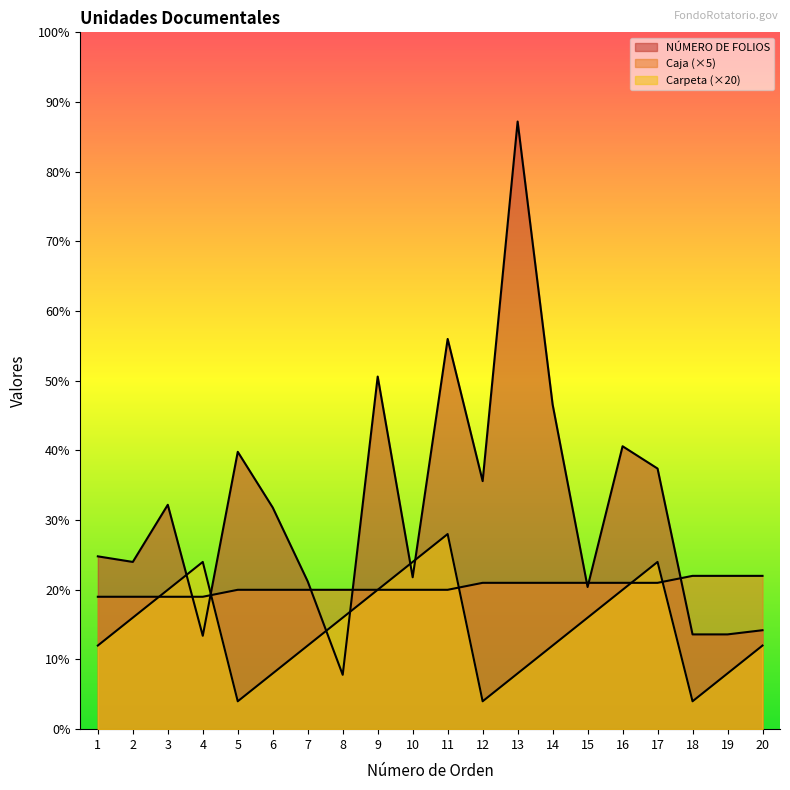

Where do NÚMERO DE FOLIOS and Carpeta first cross each other?

3 and 4